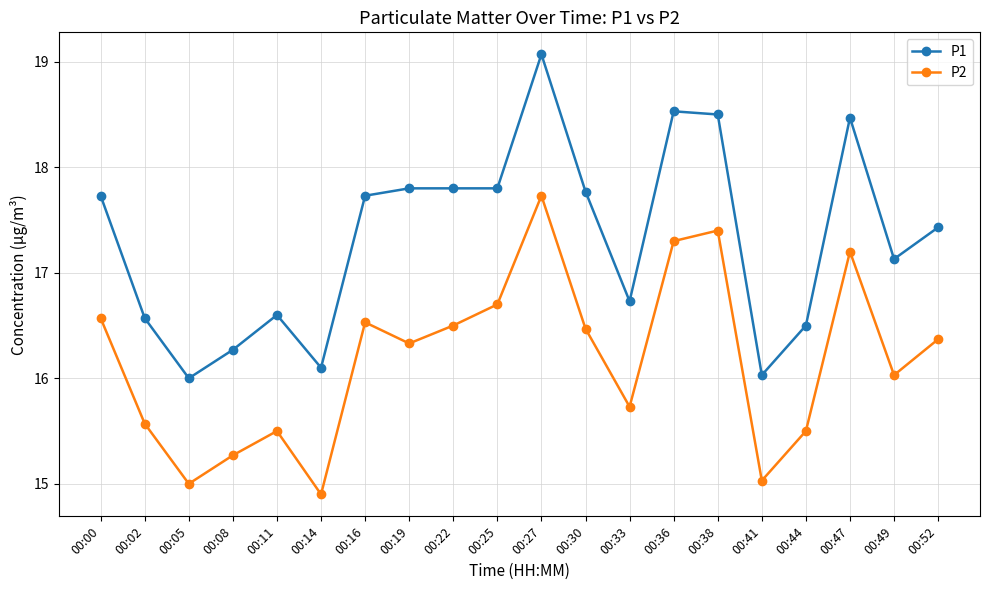

Rank the series by their average value, from highest to lowest.

P1, P2